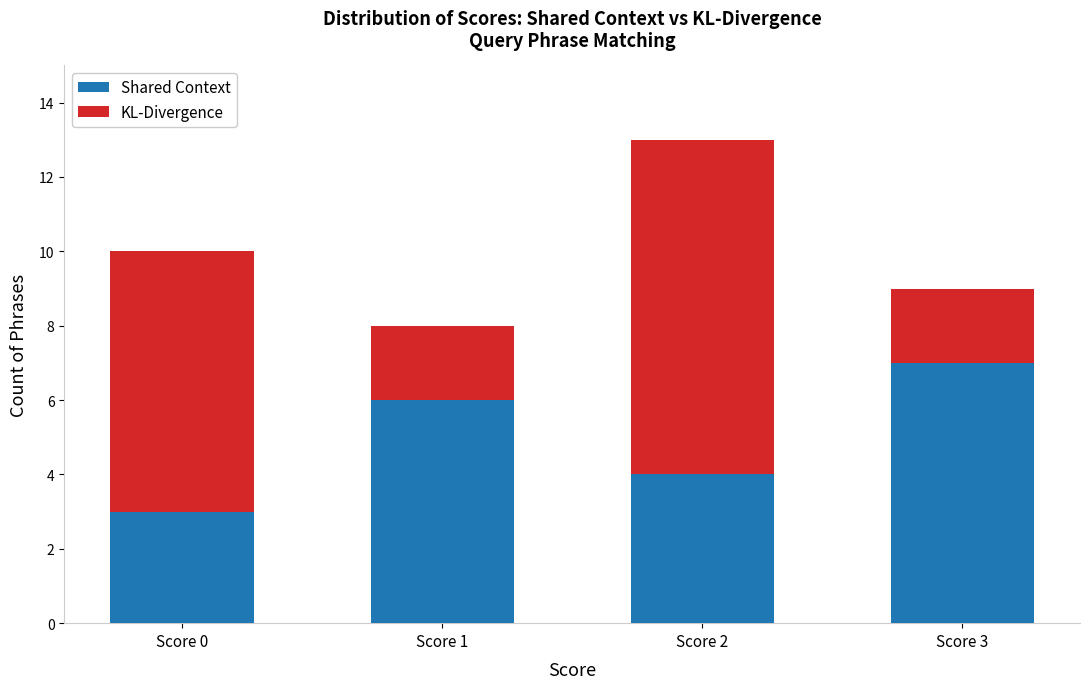

Are the bars grouped side by side (vs. stacked)?

No